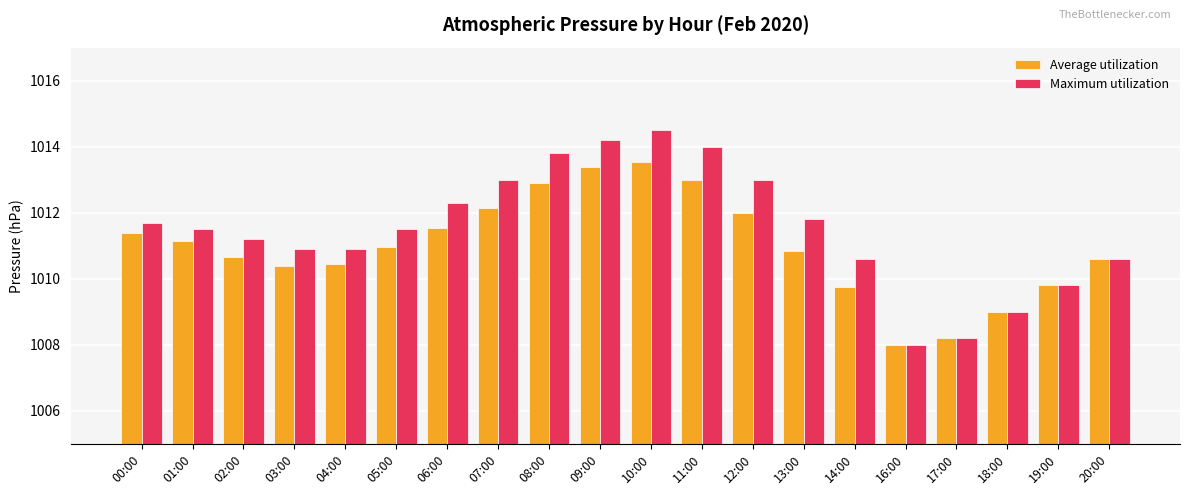

The Average utilization series shows 1009.8 at 19:00. True or false?

True